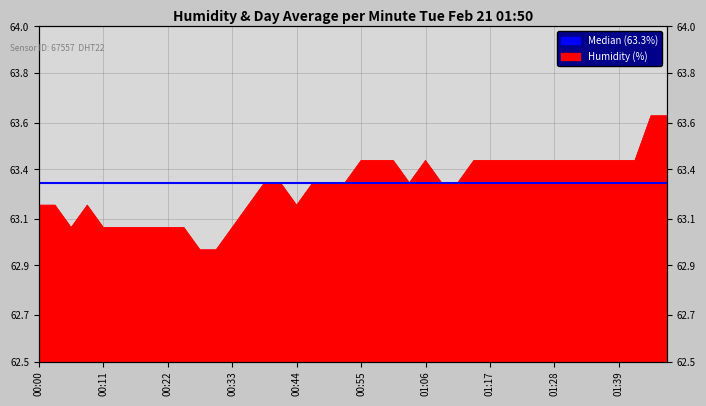

Rank the categories by value from highest to lowest.

01:48, 01:50, 00:55, 00:58, 01:01, 01:06, 01:15, 01:17, 01:20, 01:23, 01:26, 01:28, 01:31, 01:34, 01:36, 01:39, 01:42, 00:39, 00:42, 00:47, 00:50, 00:53, 01:04, 01:09, 01:12, 00:00, 00:03, 00:09, 00:36, 00:44, 00:06, 00:11, 00:14, 00:17, 00:20, 00:22, 00:25, 00:33, 00:28, 00:31